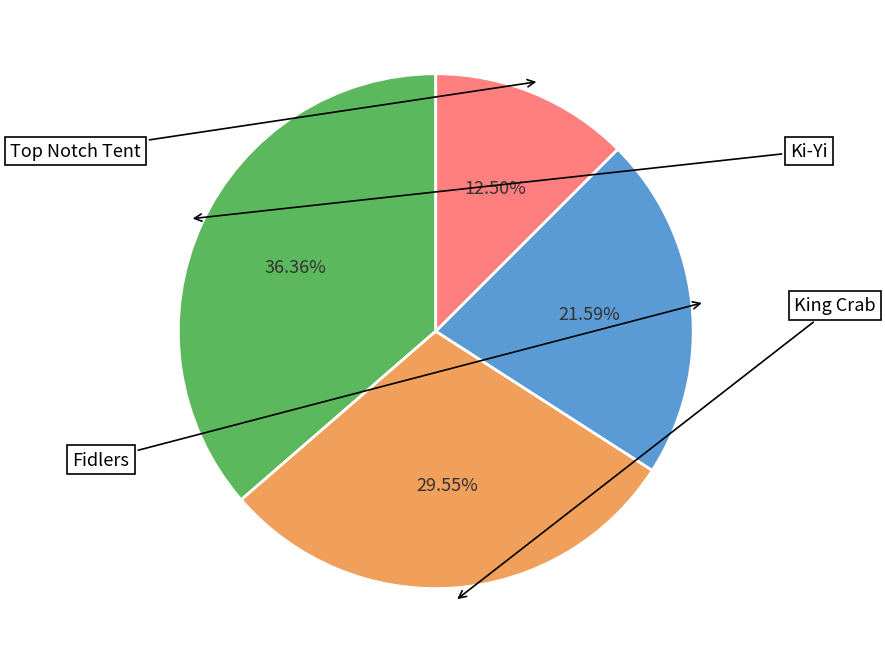

What percentage is the Ki-Yi slice, to the nearest percent?

36%